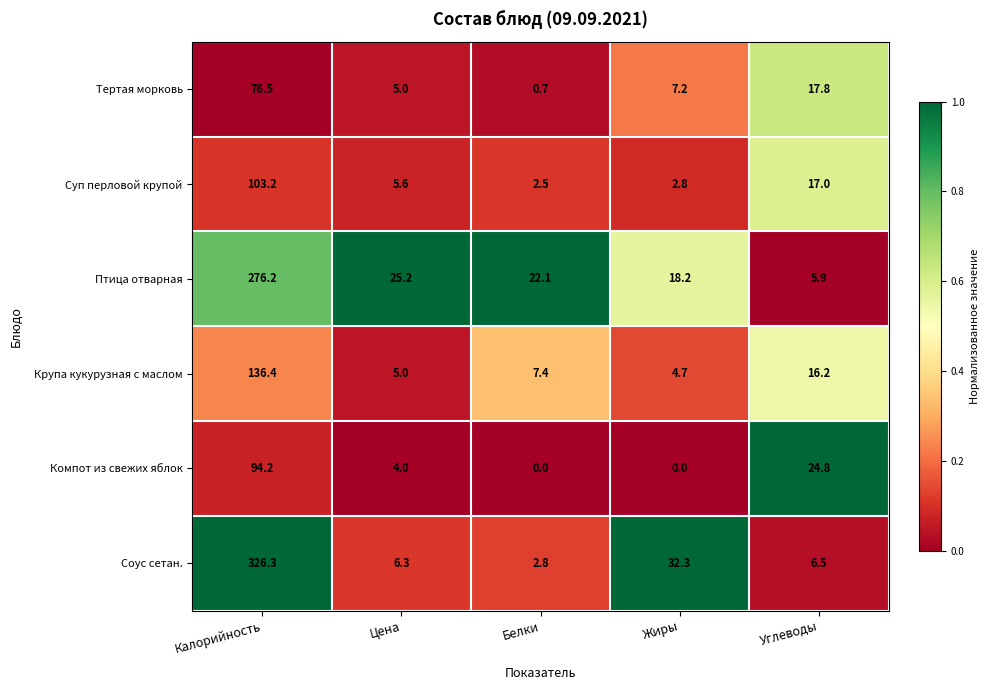

Which label corresponds to the largest value in the chart?

Калорийность